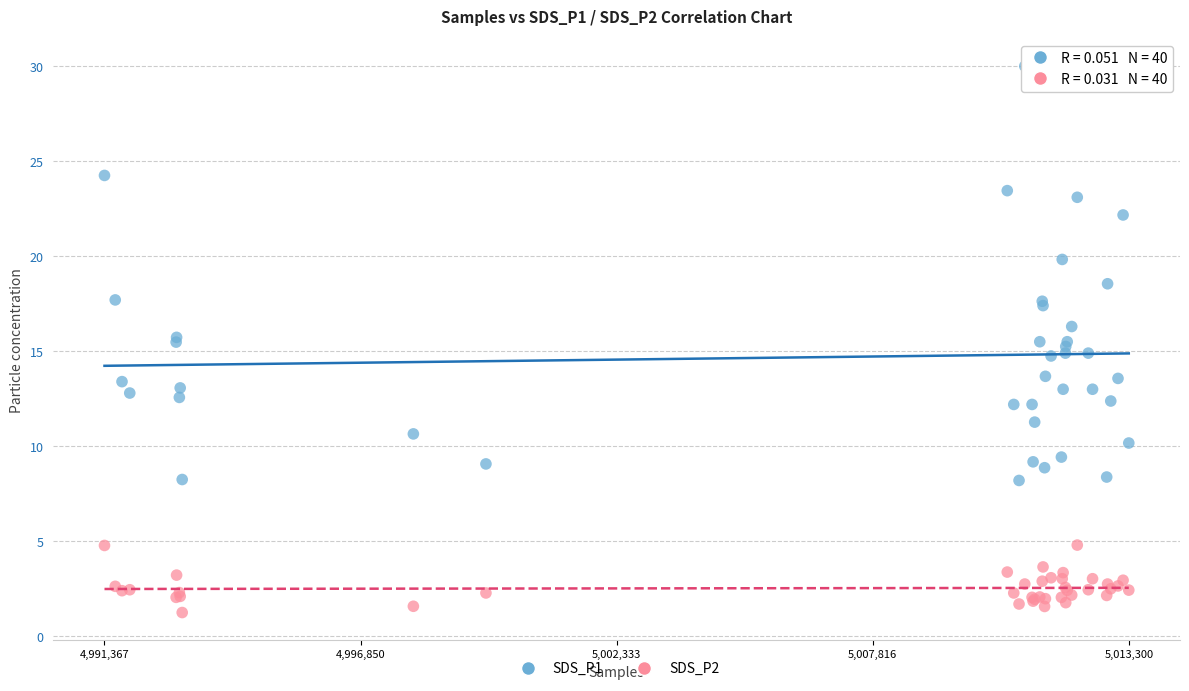

Which series reaches the minimum Y coordinate?

SDS_P2